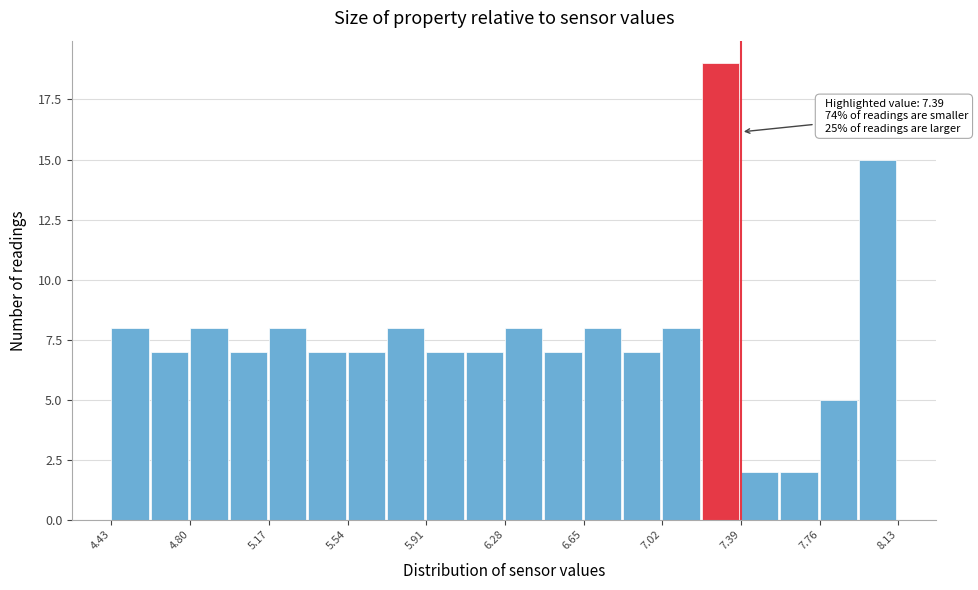

Around what value on the x-axis is the tallest bar? Give the approximate position of its centre, as read against the axis.

7.30